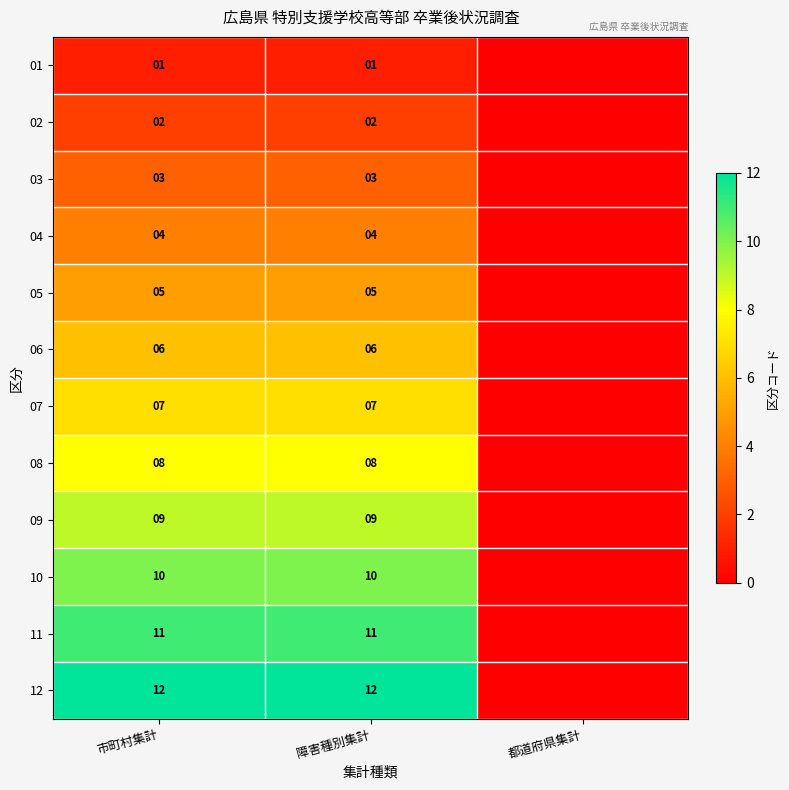

What is the spread (max minus min) of values at 市町村集計?

11